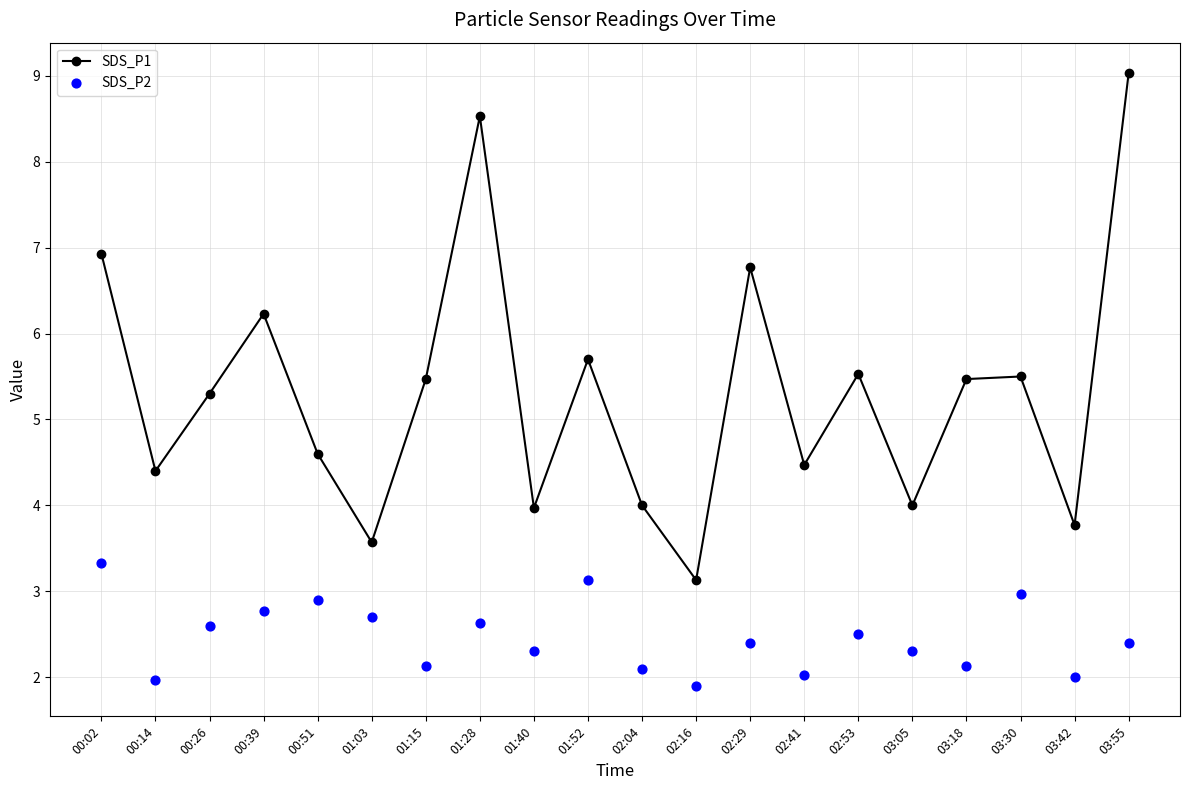

Which series has the largest total across all categories?

SDS_P1